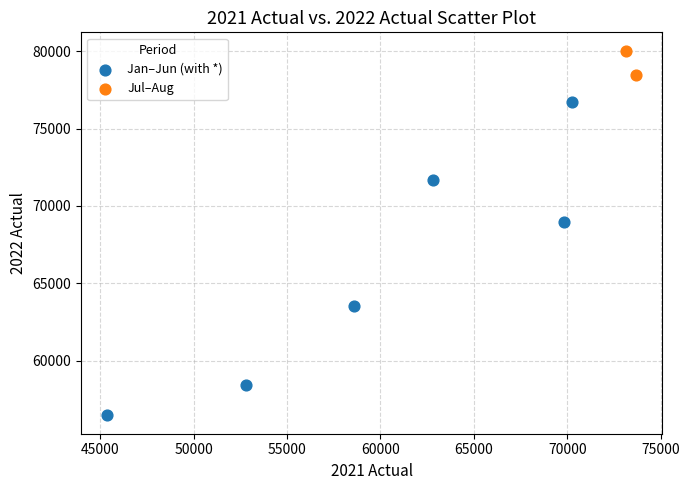

Which series contains the lowest Y value?

Jan–Jun (with *)